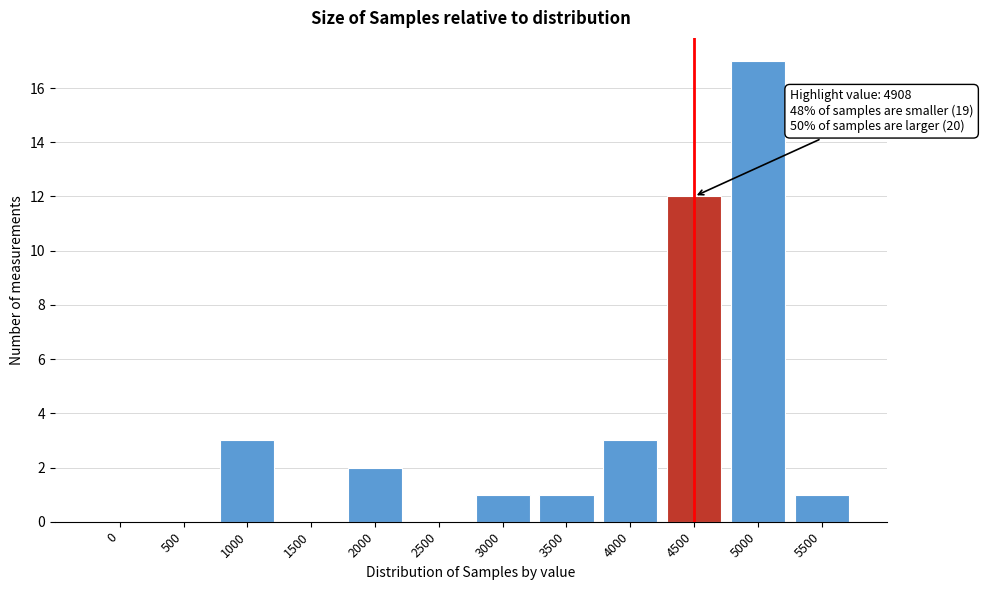

Reading left to right, transcribe all the data shown in this chart.

0=0	500=0	1000=3	1500=0	2000=2	2500=0	3000=1	3500=1	4000=3	4500=12	5000=17	5500=1